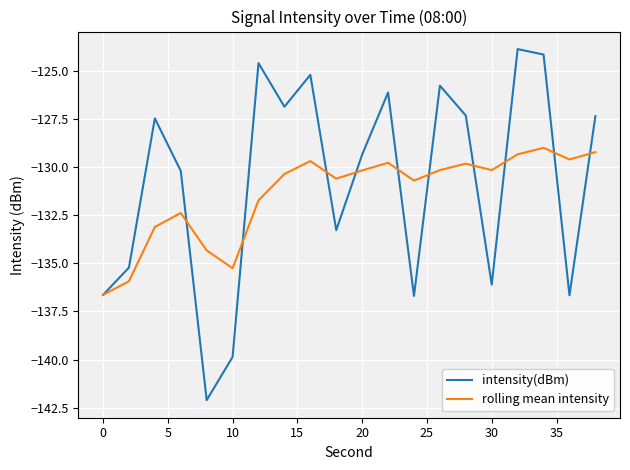

Which series has the widest spread of values?

intensity(dBm)